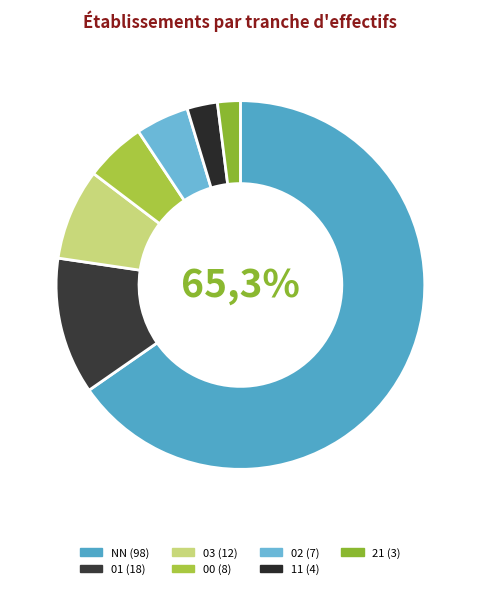

To the nearest percent, what percentage of the pie is 01?

12%